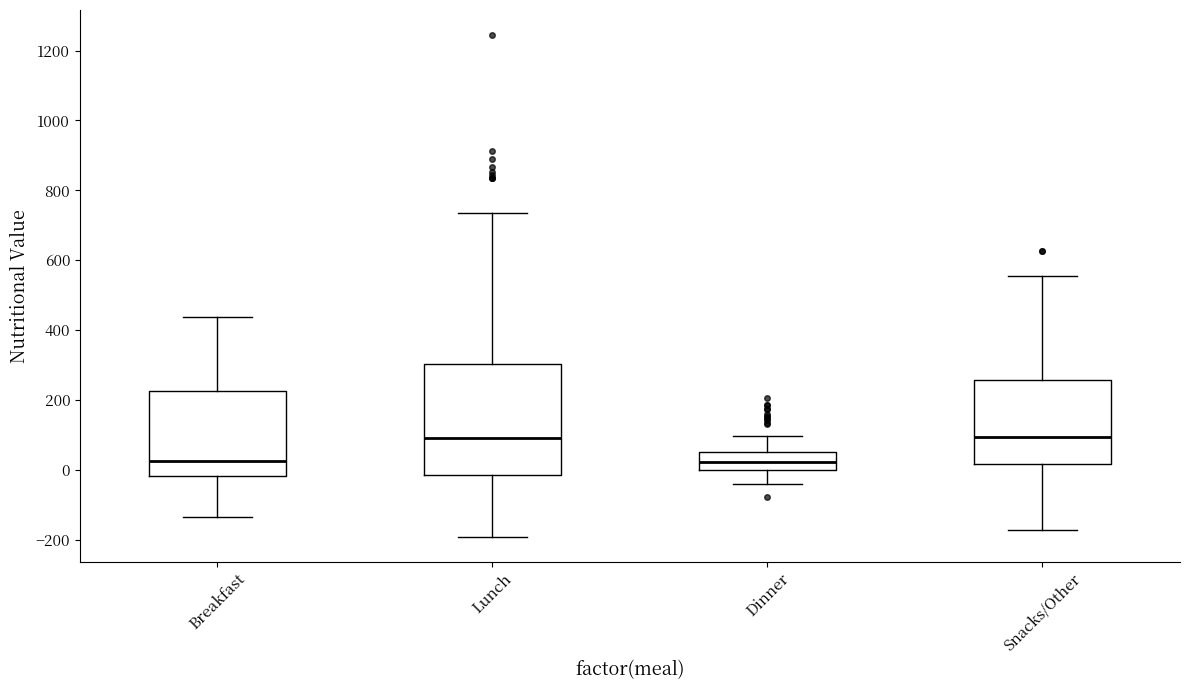

Comparing the boxes themselves (not the whiskers), which one is the tallest?

Lunch